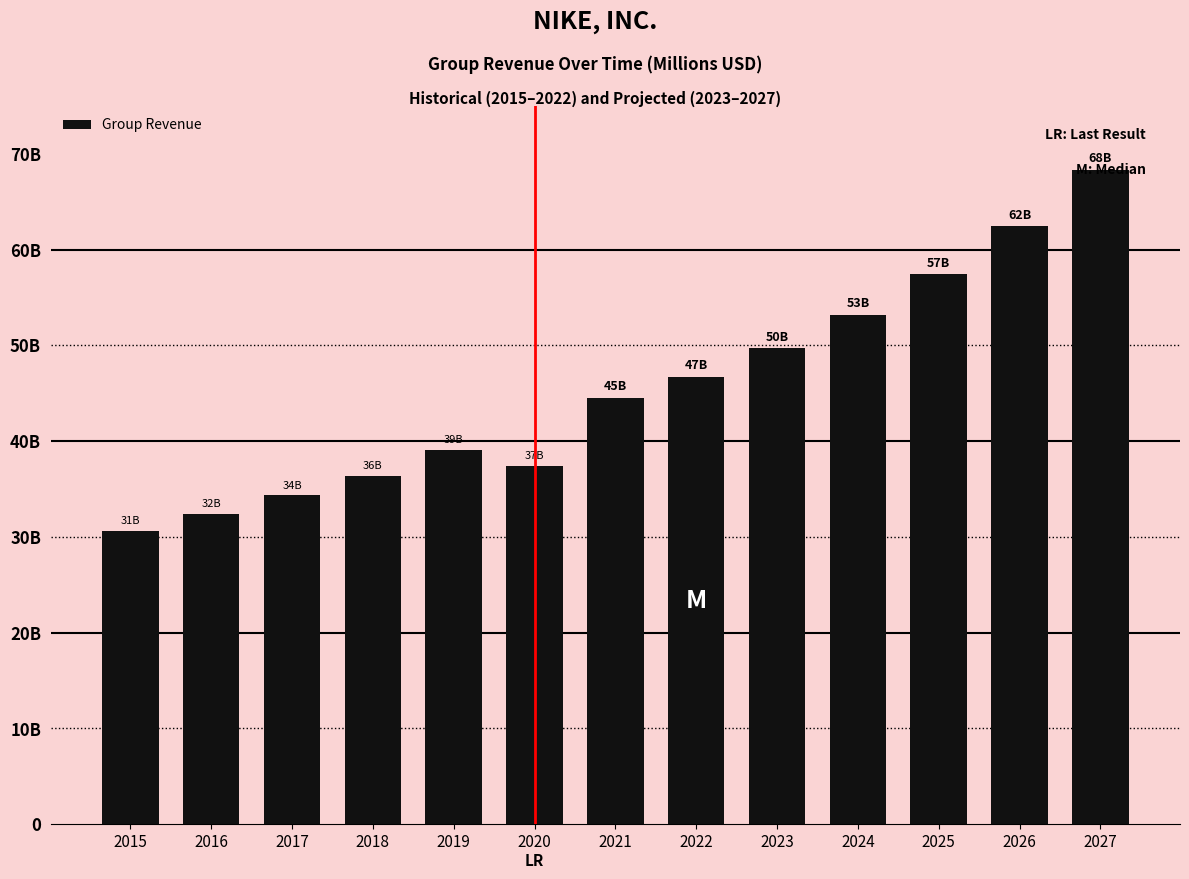

What is the difference between the values at 2016 and 2017?

1974.0